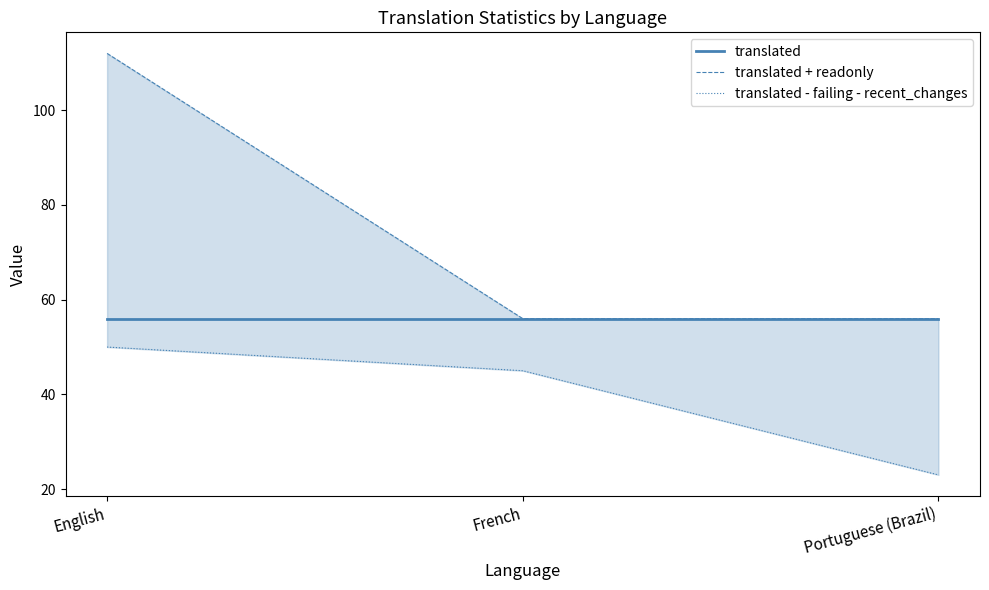

Which category has the highest value across all series?

English